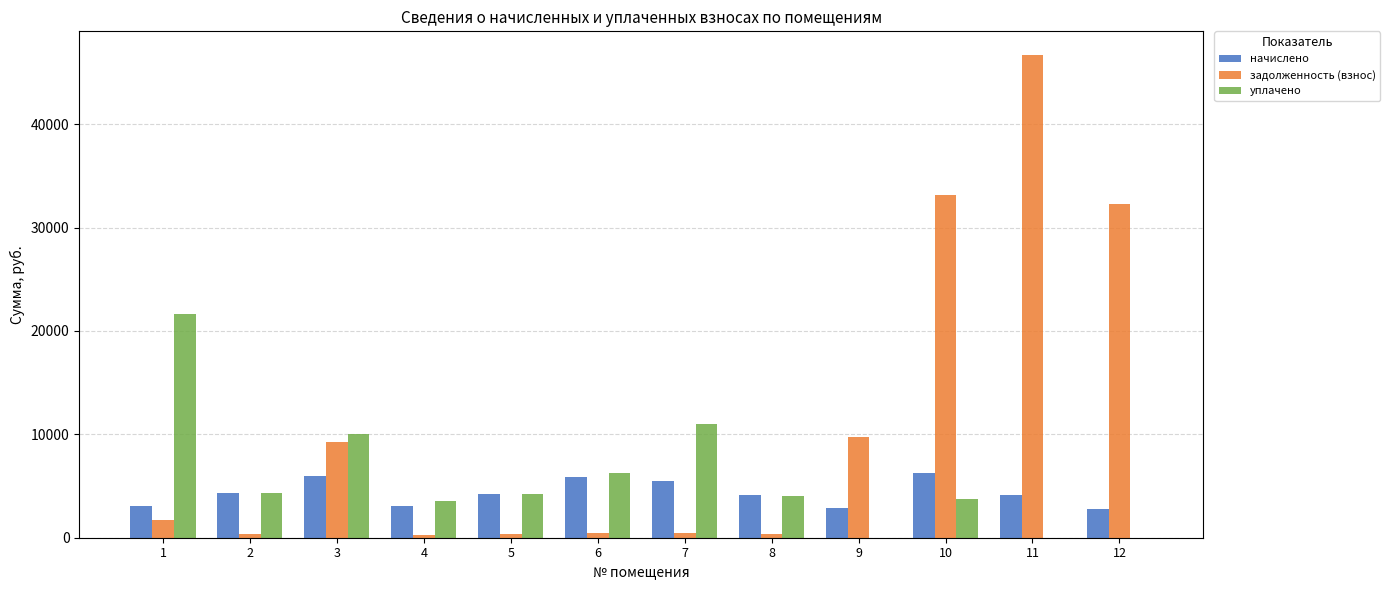

Which category has the highest value in the уплачено series?

1